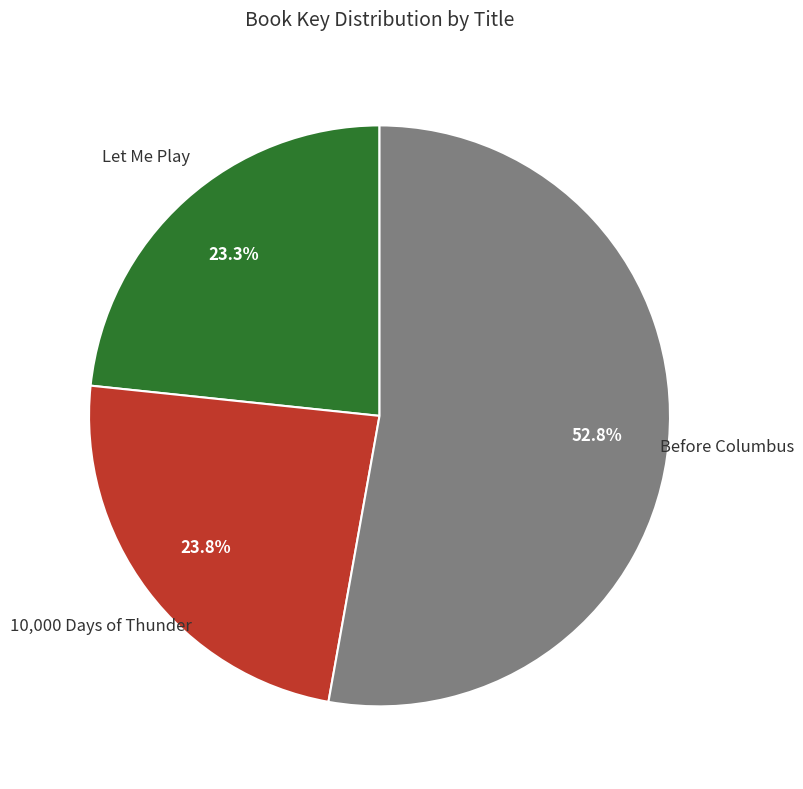

Is there a majority slice in this chart?

Yes